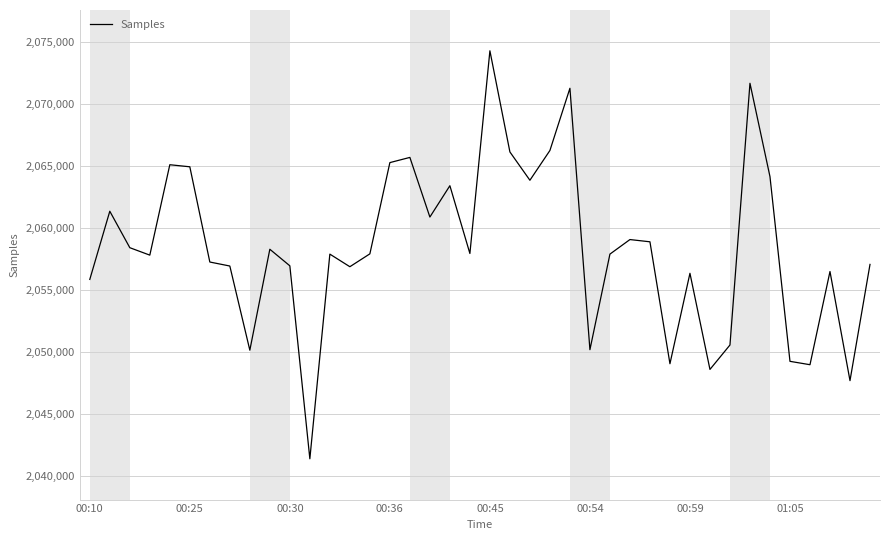

What is the smallest value displayed?

2041366